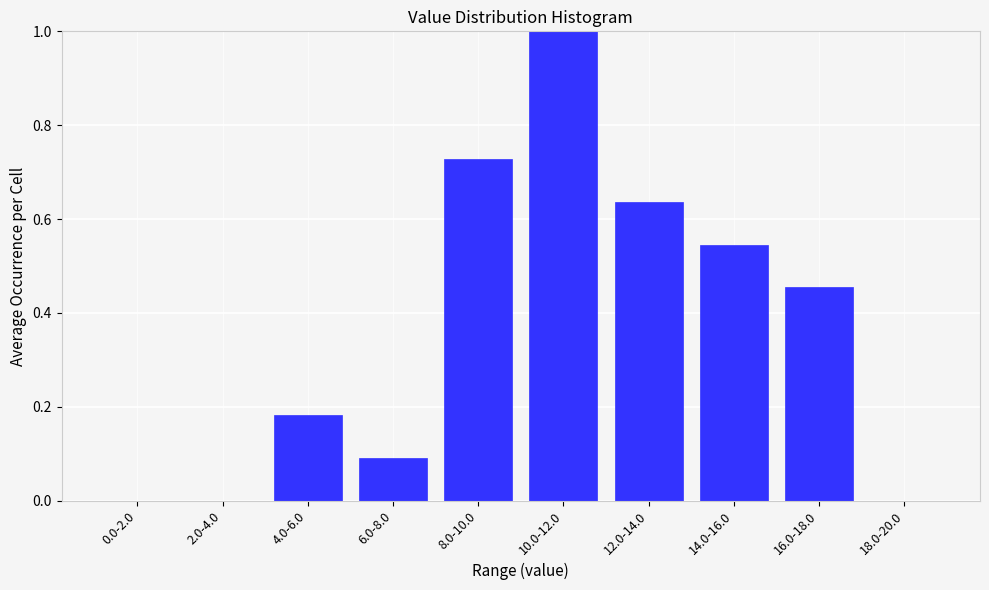

What is the maximum value shown in the chart?

1.0